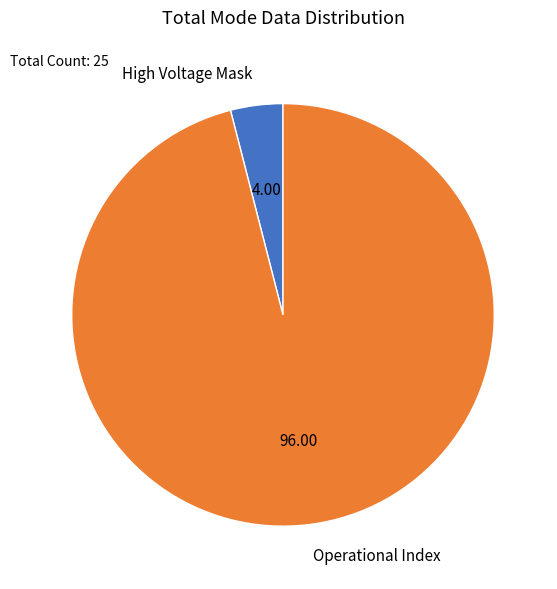

Does any single category account for the majority?

Yes